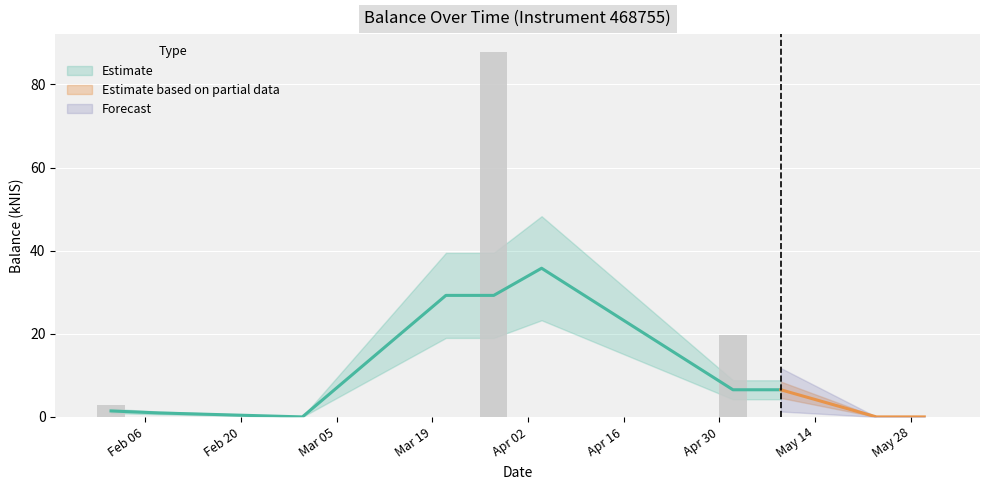

Are the bars horizontal?

No